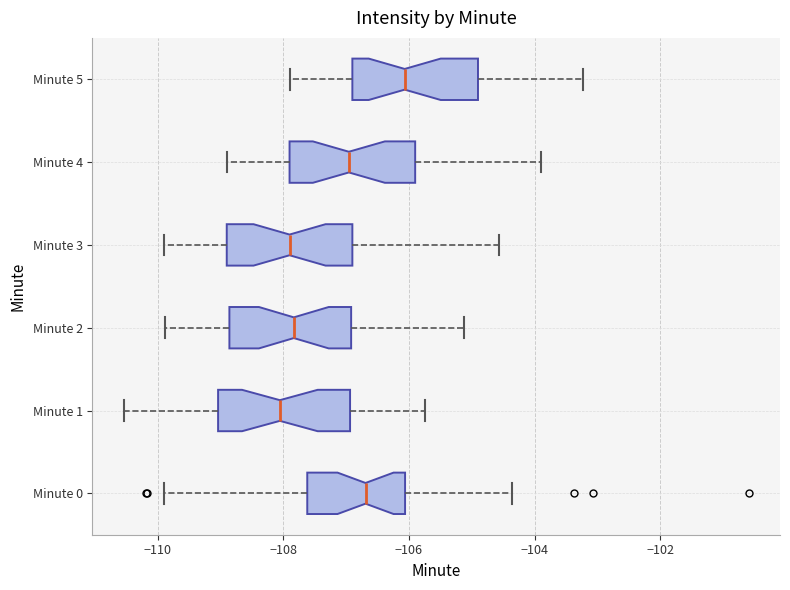

Reading bottom to top, transcribe this box plot: for each box, give where its median line is, the range the box spans, and where its two whiskers end, as read against the x-axis. The values are not printed on the chart, so give them approximately, as read against the axis.

Minute 0: median -106.6, box -107.6 to -106.0, whiskers -109.8 to -104.4
Minute 1: median -108.0, box -109.0 to -107.0, whiskers -110.6 to -105.8
Minute 2: median -107.8, box -108.8 to -107.0, whiskers -109.8 to -105.2
Minute 3: median -108.0, box -109.0 to -107.0, whiskers -110.0 to -104.6
Minute 4: median -107.0, box -108.0 to -106.0, whiskers -109.0 to -104.0
Minute 5: median -106.0, box -107.0 to -105.0, whiskers -108.0 to -103.2